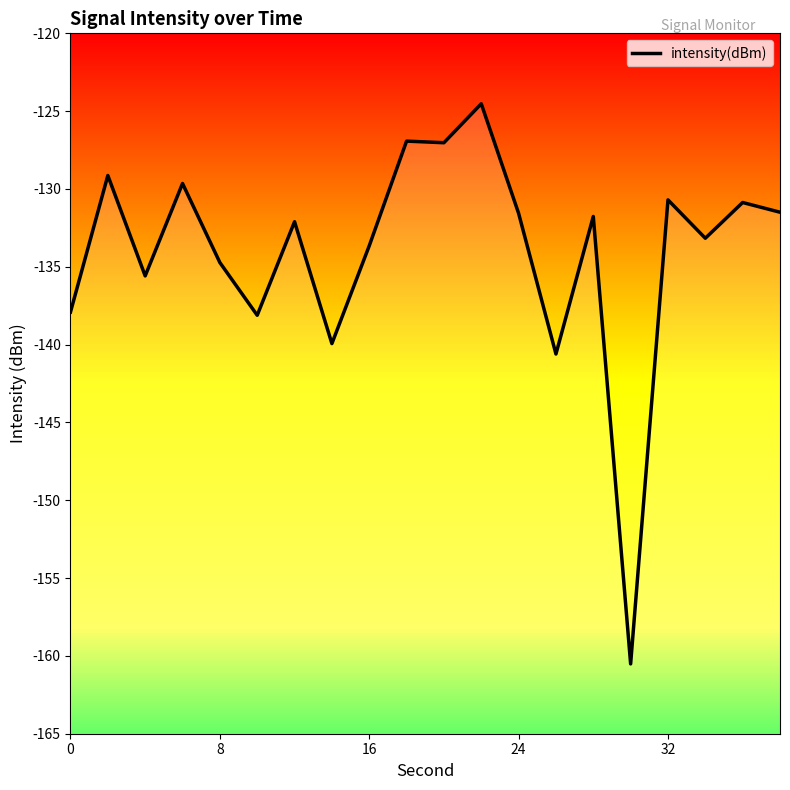

How many points are higher than both their immediate neighbors (excluding endpoints)?

8